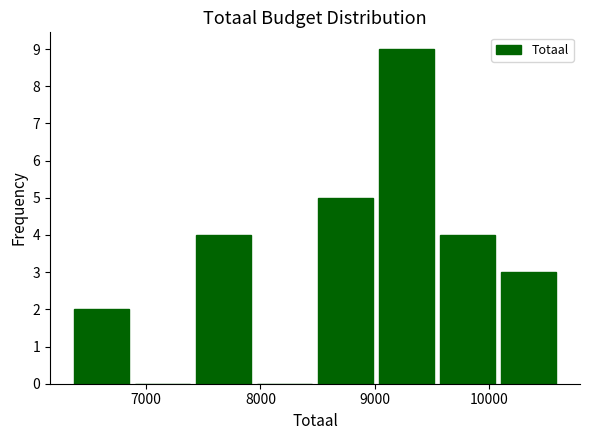

Reading left to right, transcribe this chart: for each bar, give the range it covers on the x-axis and its height. Neither the bar edges nor the heights are printed on the chart, so give them approximately, as read against the axes.

6400 to 6900: 2
6900 to 7400: 0
7400 to 8000: 4
8000 to 8500: 0
8500 to 9000: 5
9000 to 9600: 9
9600 to 10100: 4
10100 to 10600: 3